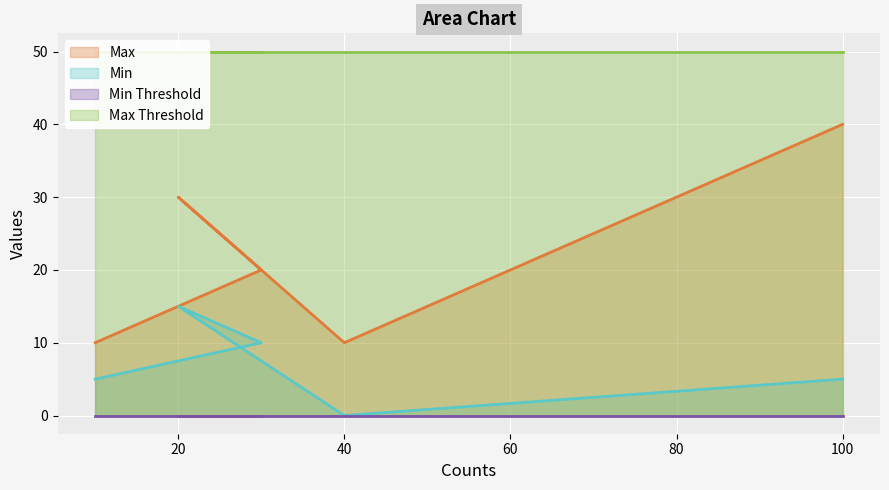

What is the spread (max minus min) of values at 30?

10